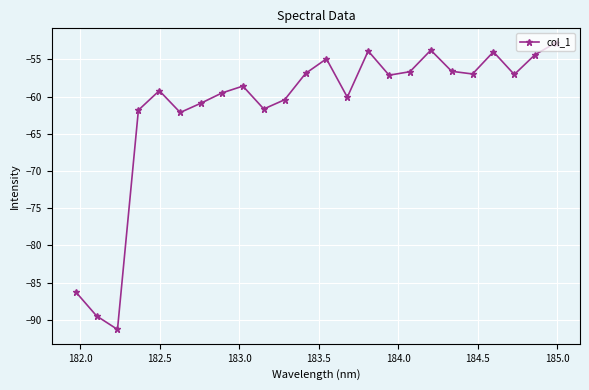

What is the smallest value displayed?

-91.3